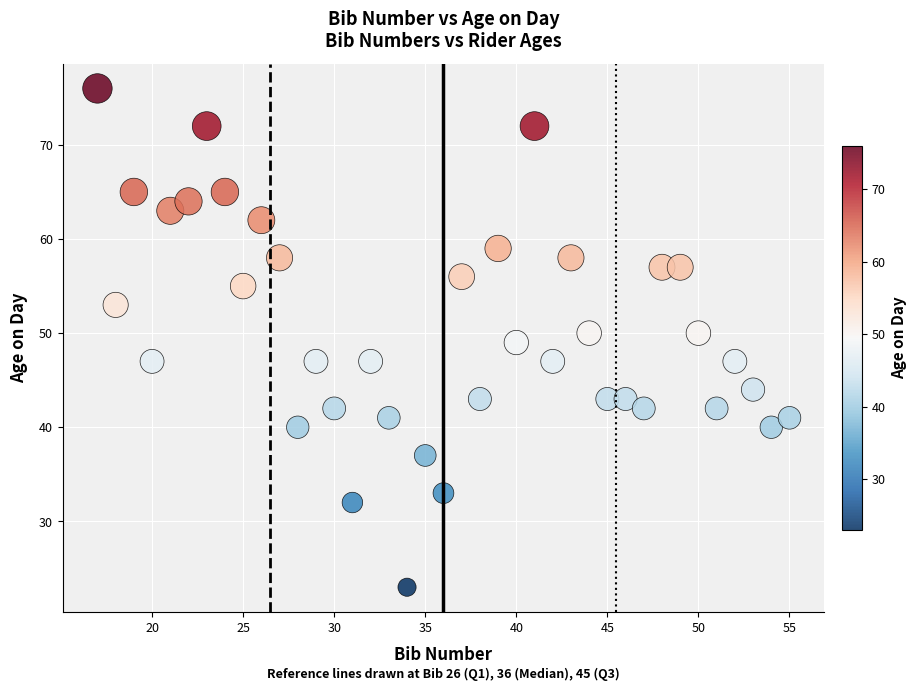

What is the range of Y values (max minus min)?

53